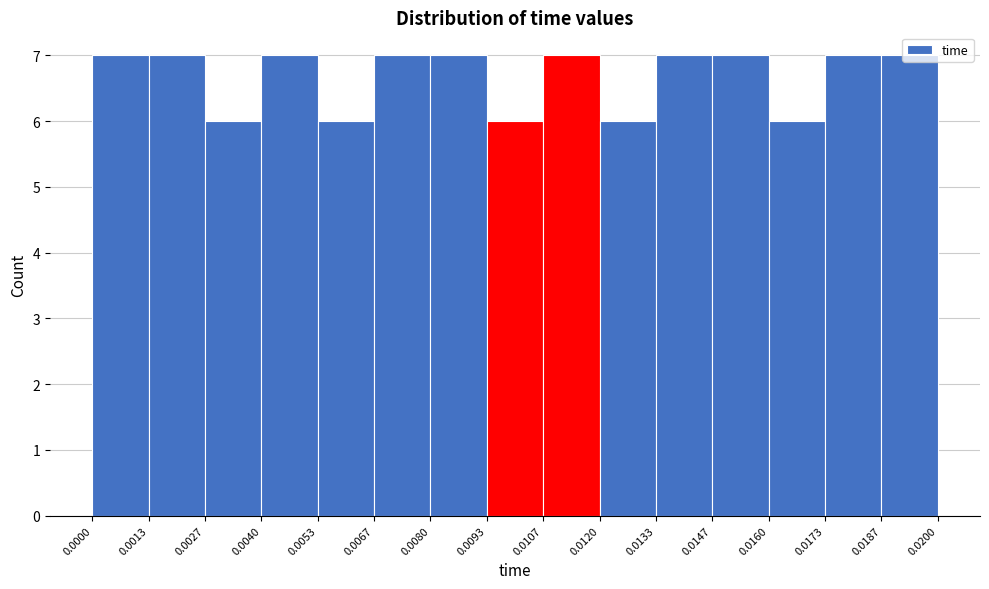

Reading left to right, transcribe this chart: for each bar, give the range it covers on the x-axis and its height. The values are not printed on the chart, so give them approximately, as read against the axis.

0.0000 to 0.0013: 7
0.0013 to 0.0027: 7
0.0027 to 0.0040: 6
0.0040 to 0.0053: 7
0.0053 to 0.0067: 6
0.0067 to 0.0080: 7
0.0080 to 0.0093: 7
0.0093 to 0.0107: 6
0.0107 to 0.0120: 7
0.0120 to 0.0133: 6
0.0133 to 0.0147: 7
0.0147 to 0.0160: 7
0.0160 to 0.0173: 6
0.0173 to 0.0187: 7
0.0187 to 0.0200: 7